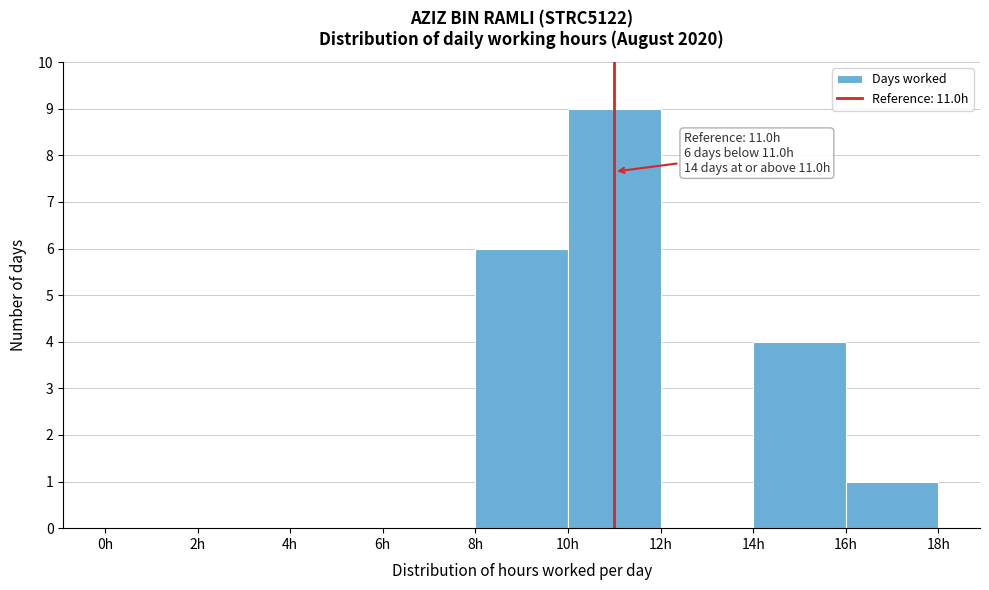

Which range on the x-axis has the tallest bar?

10 to 12